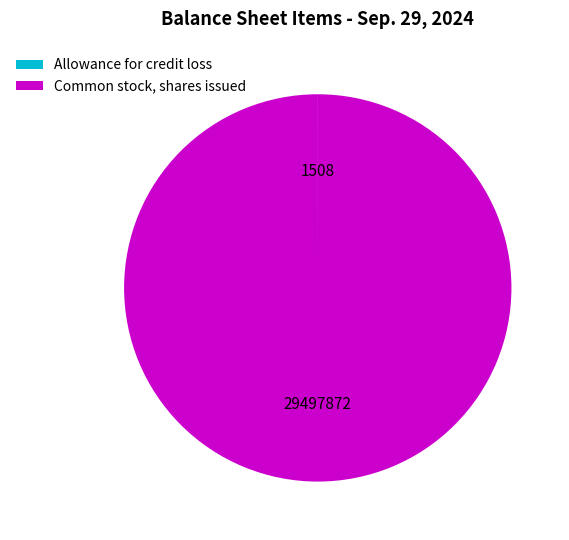

True or false: Common stock, shares issued accounts for 100% of the total.

True